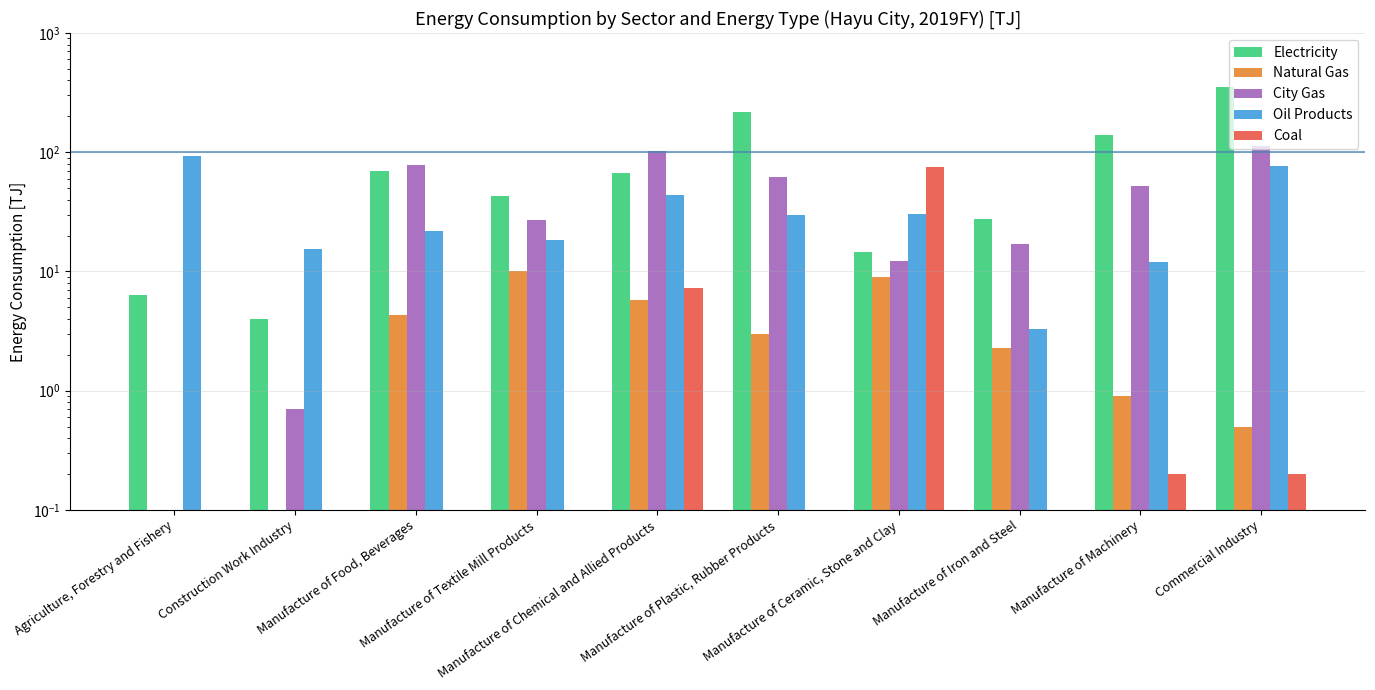

What is the label of the 8th bar from the left?

Manufacture of Iron and Steel